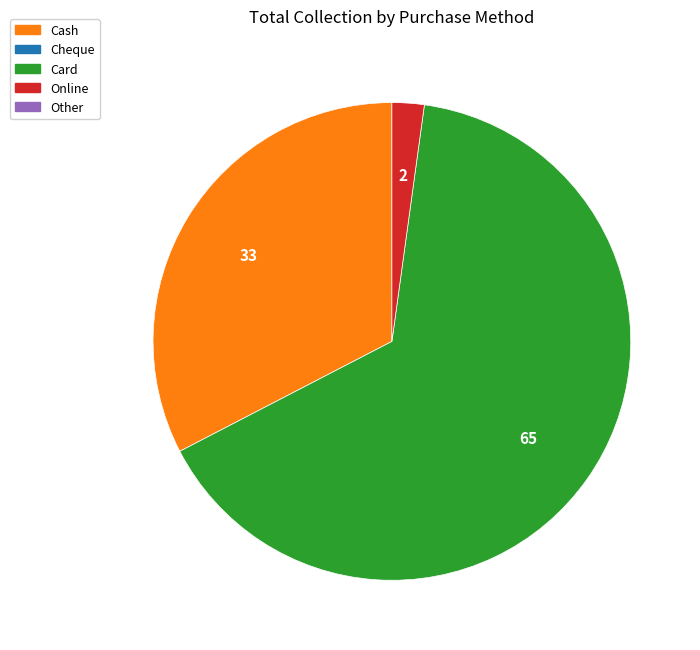

Does any single category account for the majority?

Yes